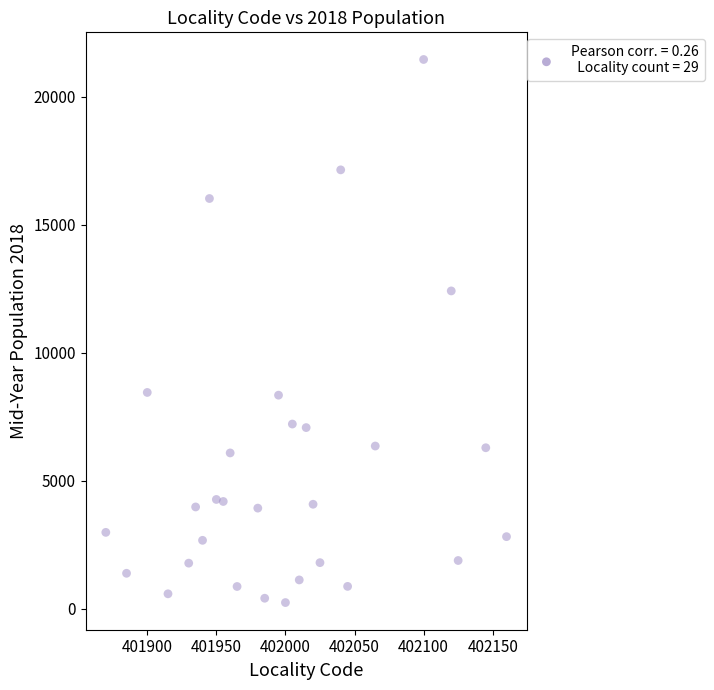

What is the range of X values (max minus min)?

290.0